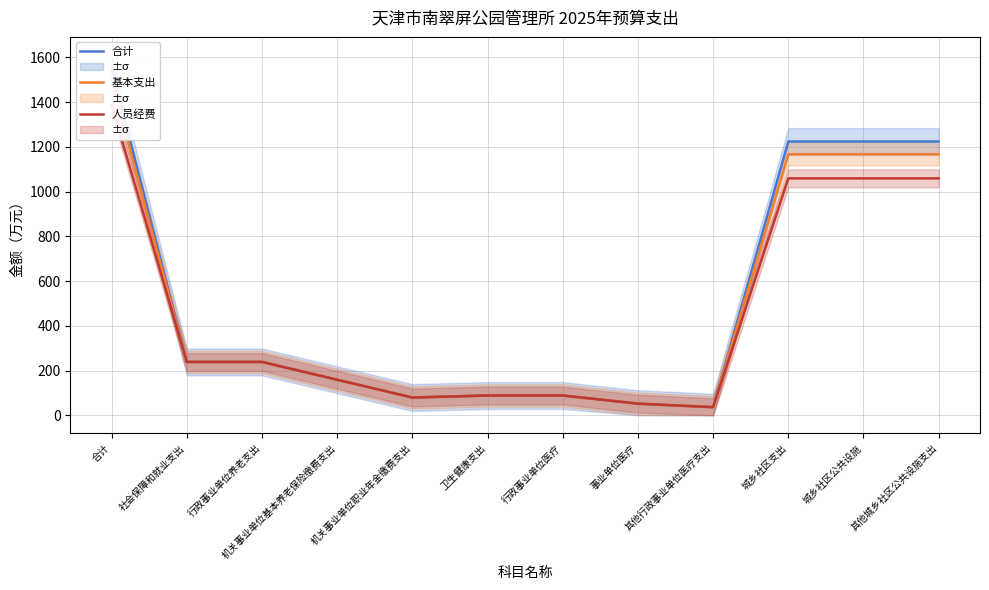

Does the chart display data point markers on the line(s)?

No